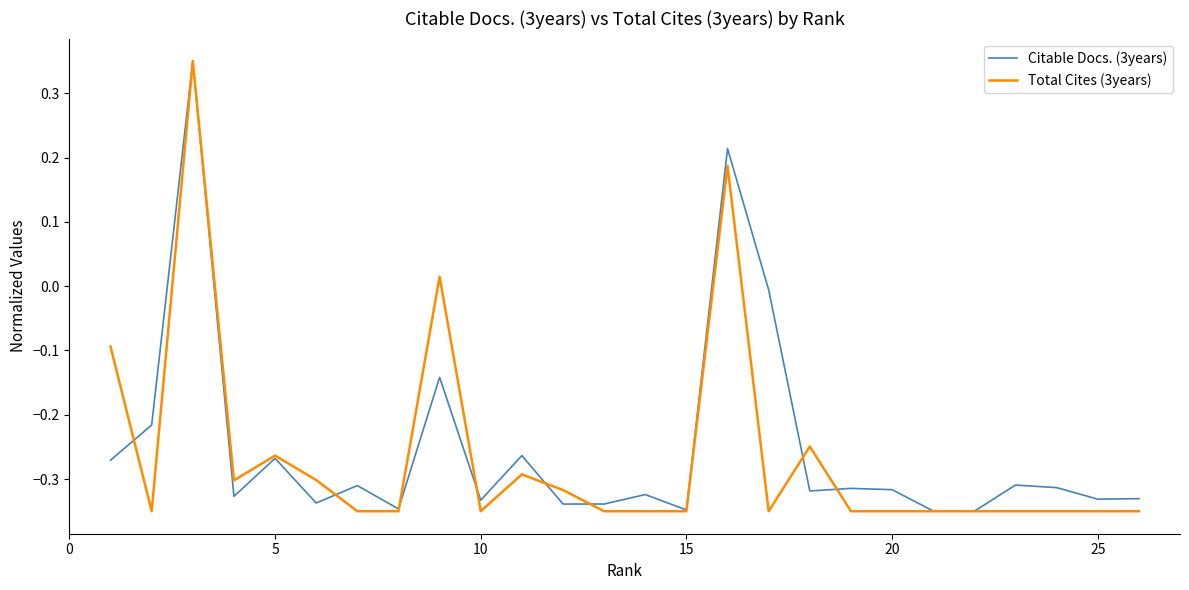

What are all the series names shown in the legend?

Citable Docs. (3years), Total Cites (3years)